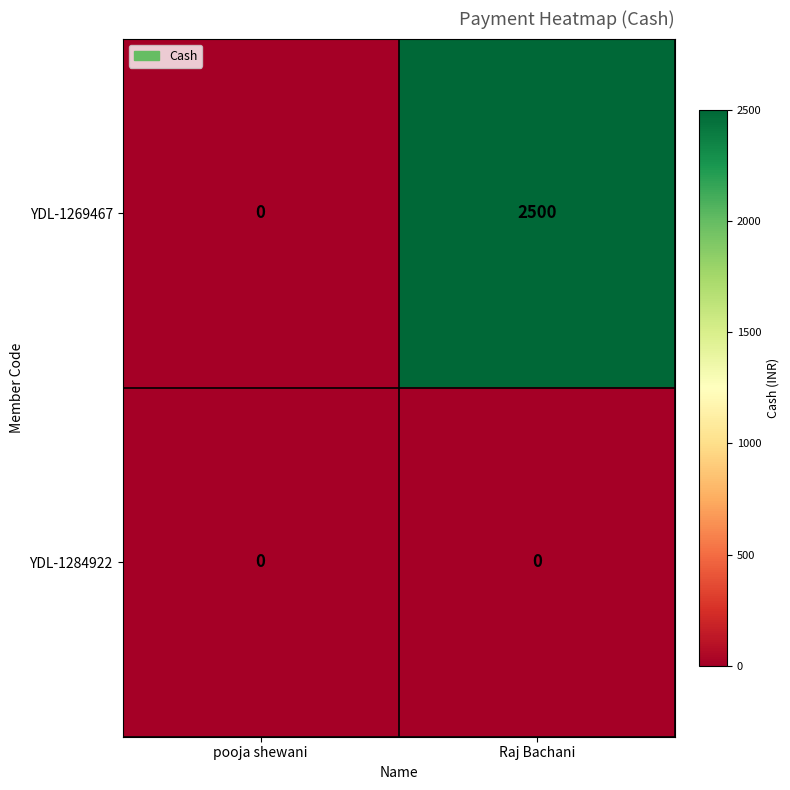

Reading right to left, list all the values displayed in this chart.

YDL-1269467: 2500	0
YDL-1284922: 0	0